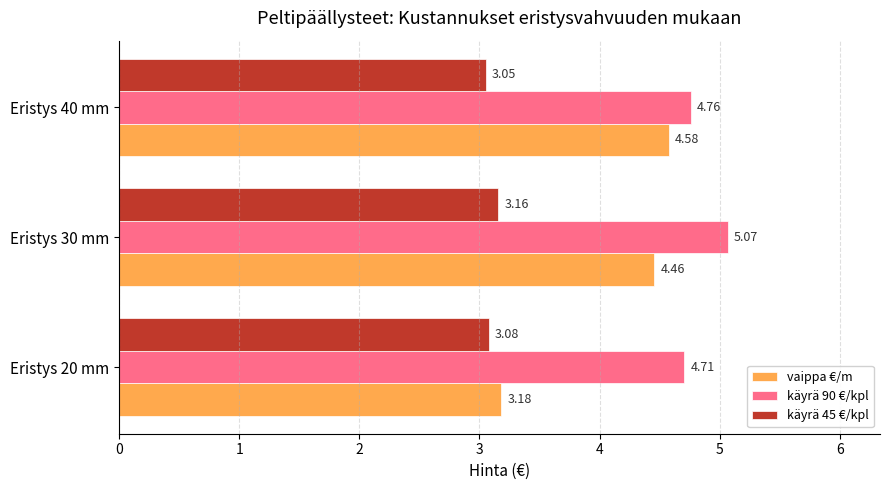

What is the difference between the maximum and minimum values in the käyrä 45 €/kpl series?

0.1